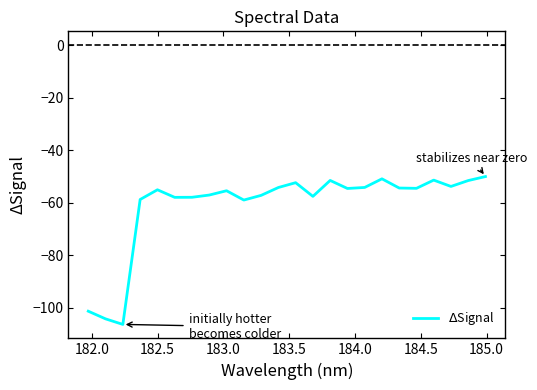

What is the smallest value displayed?

-106.3